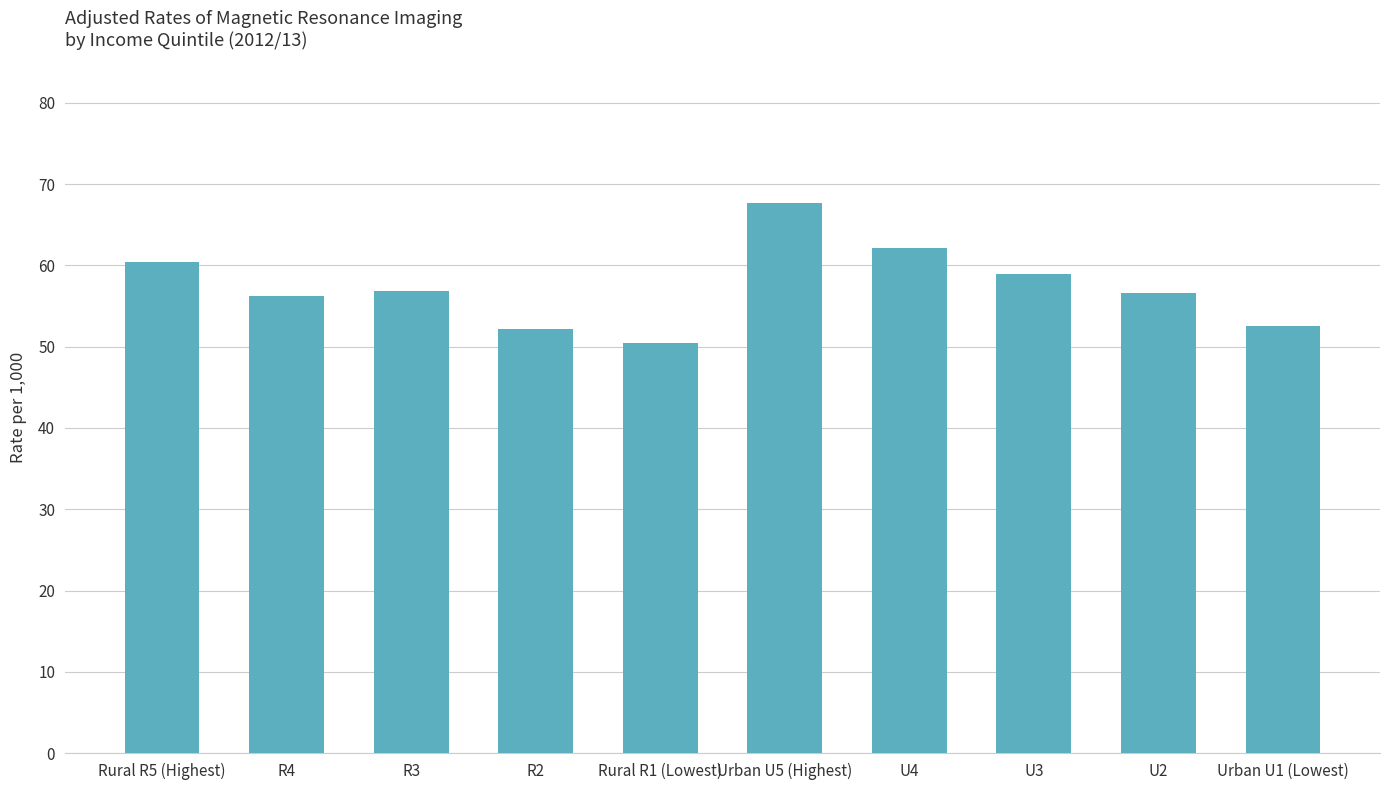

What value does the data have at Rural R1 (Lowest)?

50.5